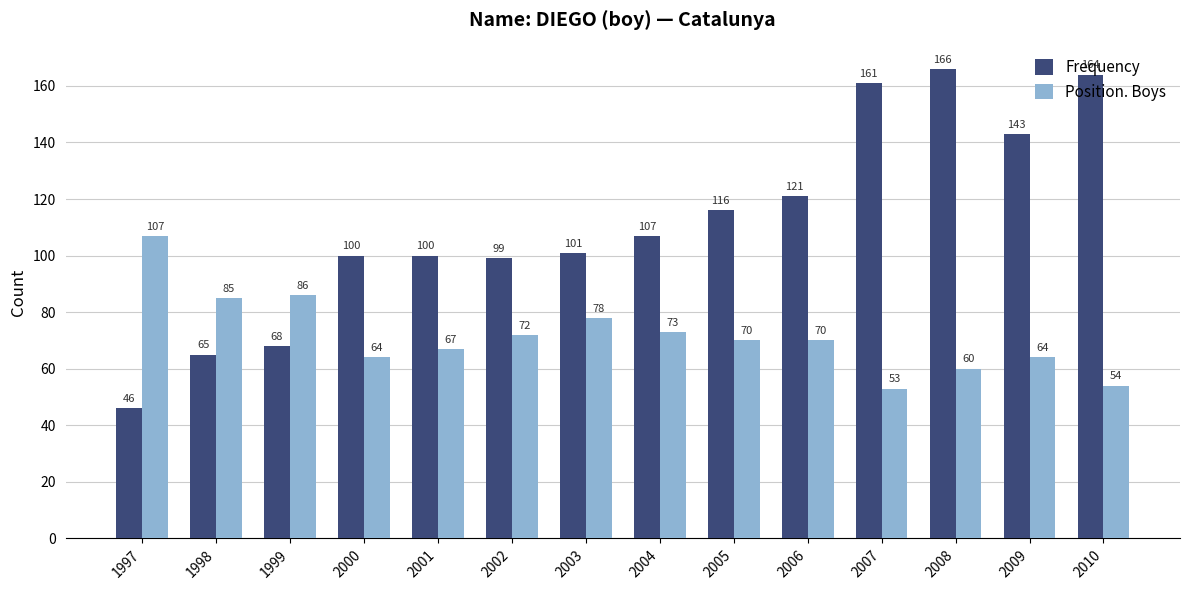

Rank the series at 2006 from lowest to highest value.

Position. Boys, Frequency